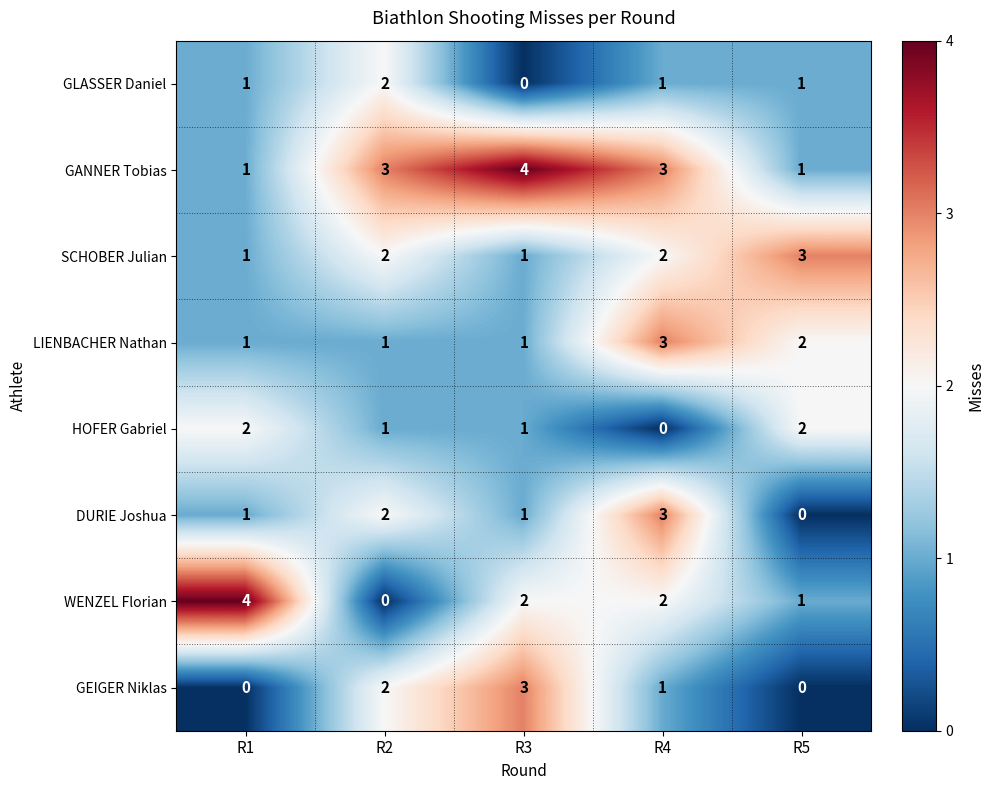

True or false: DURIE Joshua has a value of 2 at R4.

False